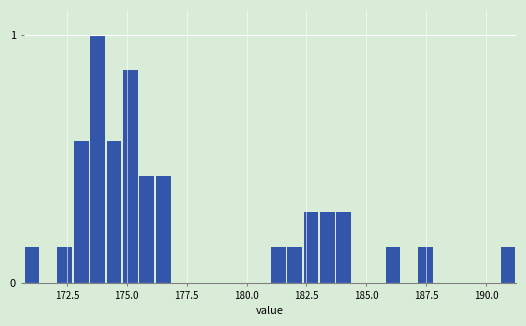

Read against the x-axis, roughly where is the centre of the tallest bar?

174.0